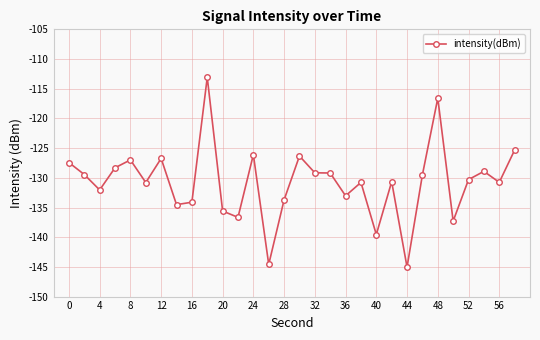

What is the maximum value shown in the chart?

-113.1